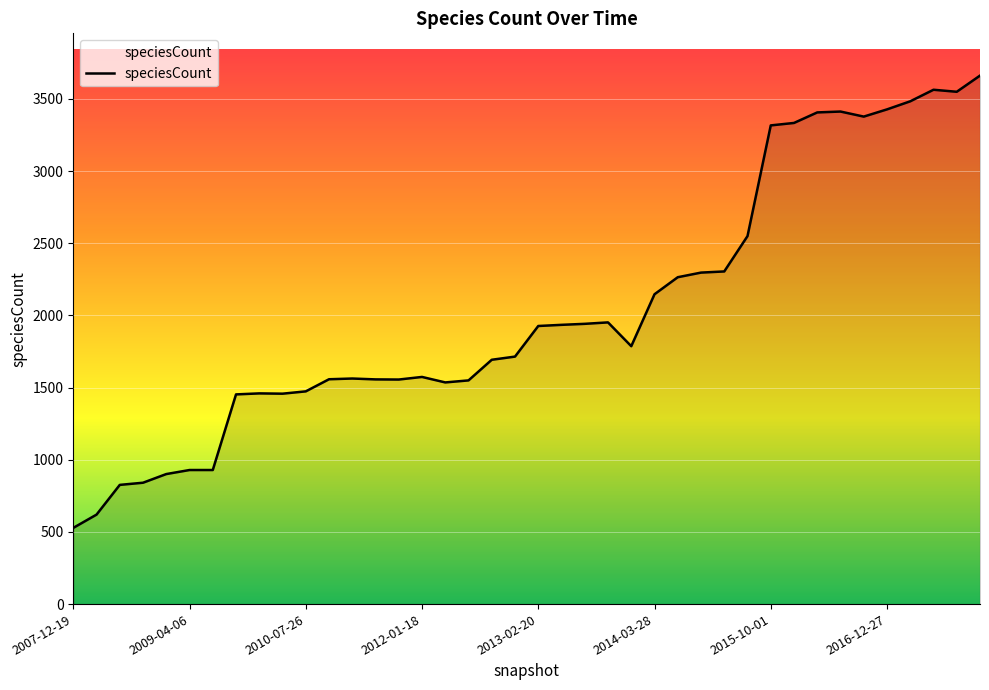

What is the greatest value displayed?

3662